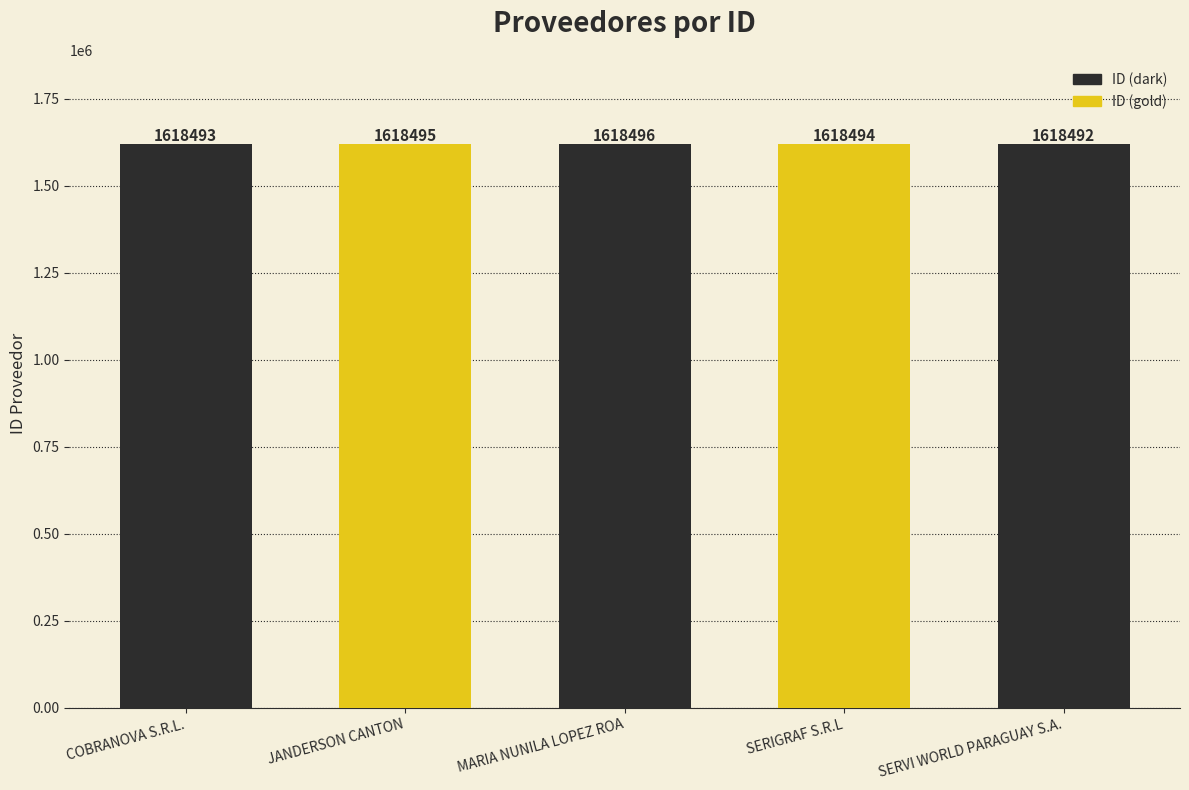

What is the average value?

1618494